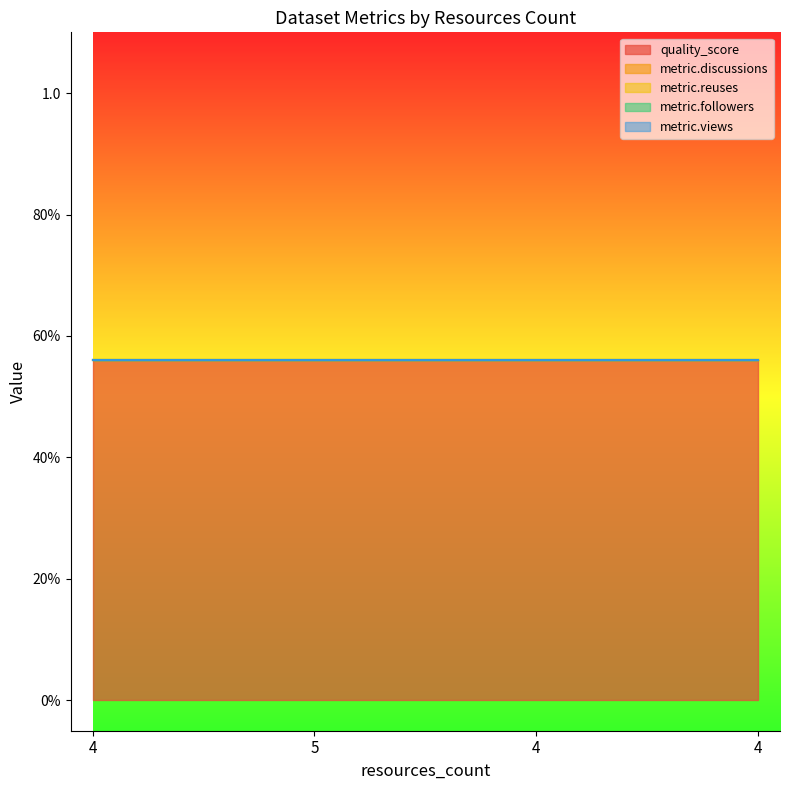

What is the label of the 1st point from the left?

4